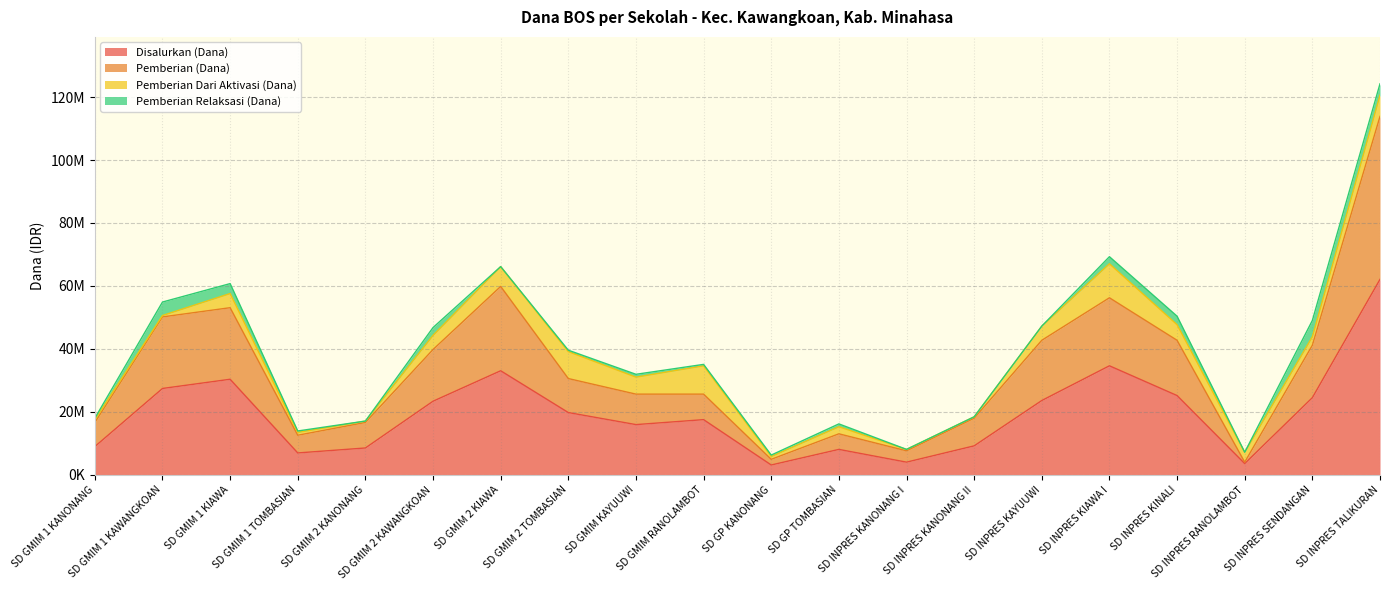

What are all the series names shown in the legend?

Disalurkan (Dana), Pemberian (Dana), Pemberian Dari Aktivasi (Dana), Pemberian Relaksasi (Dana)